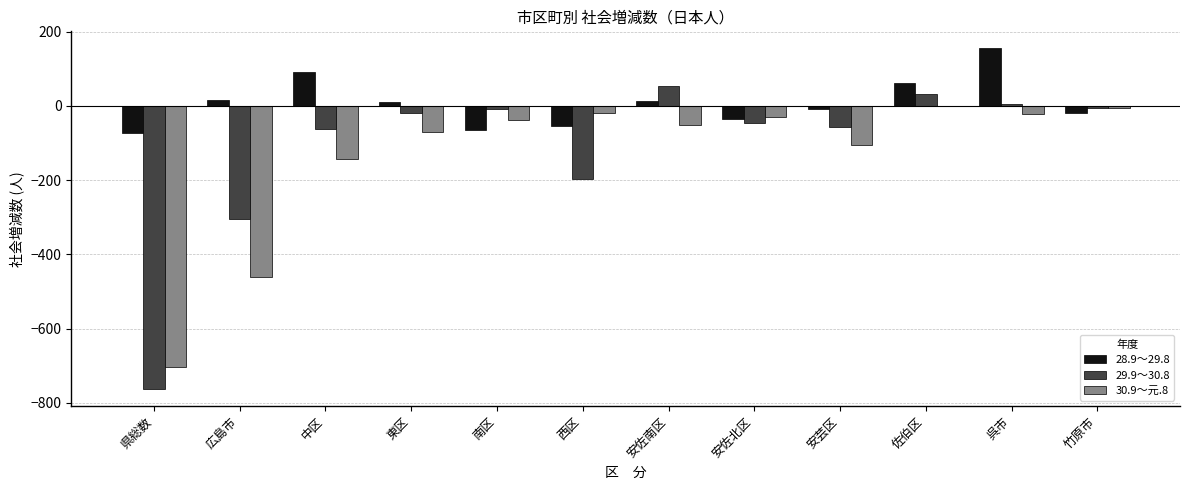

What is the spread (max minus min) of values at 中区?

236